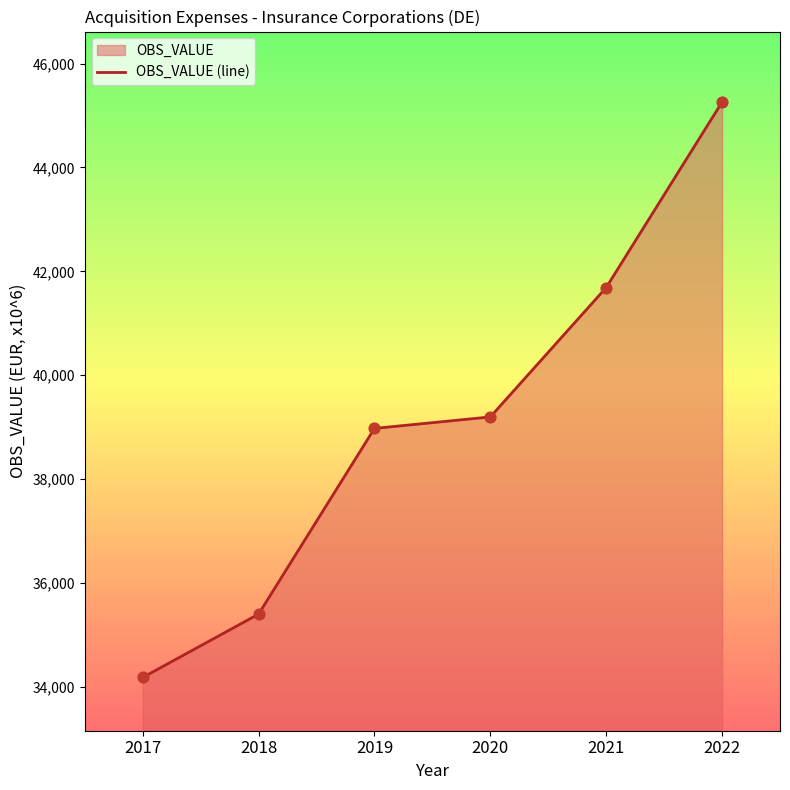

What is the change in value from 2017 to 2020?

+5016